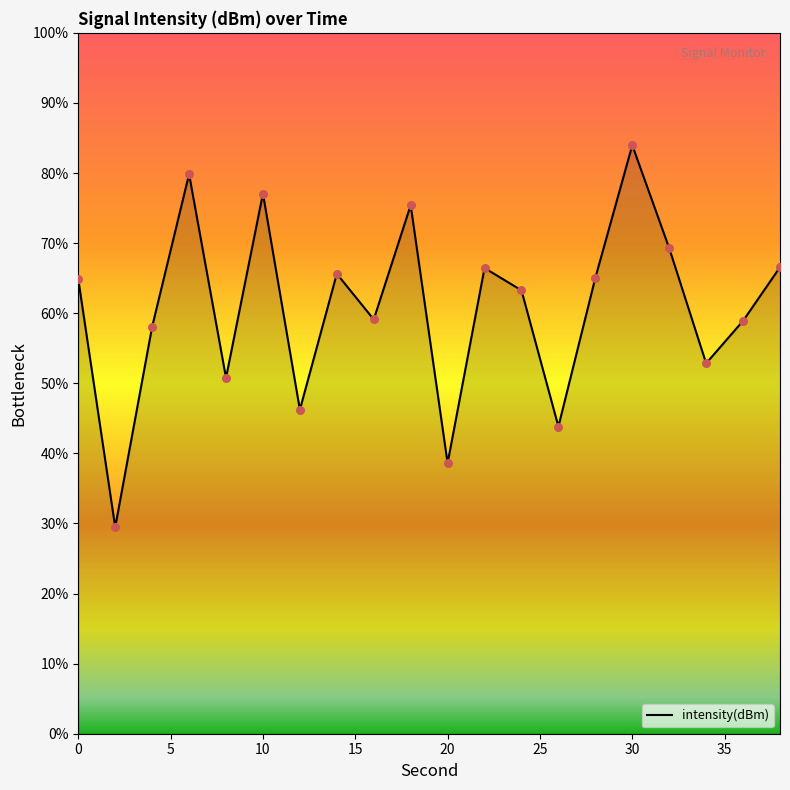

What is the difference between the maximum and minimum values?

54.5